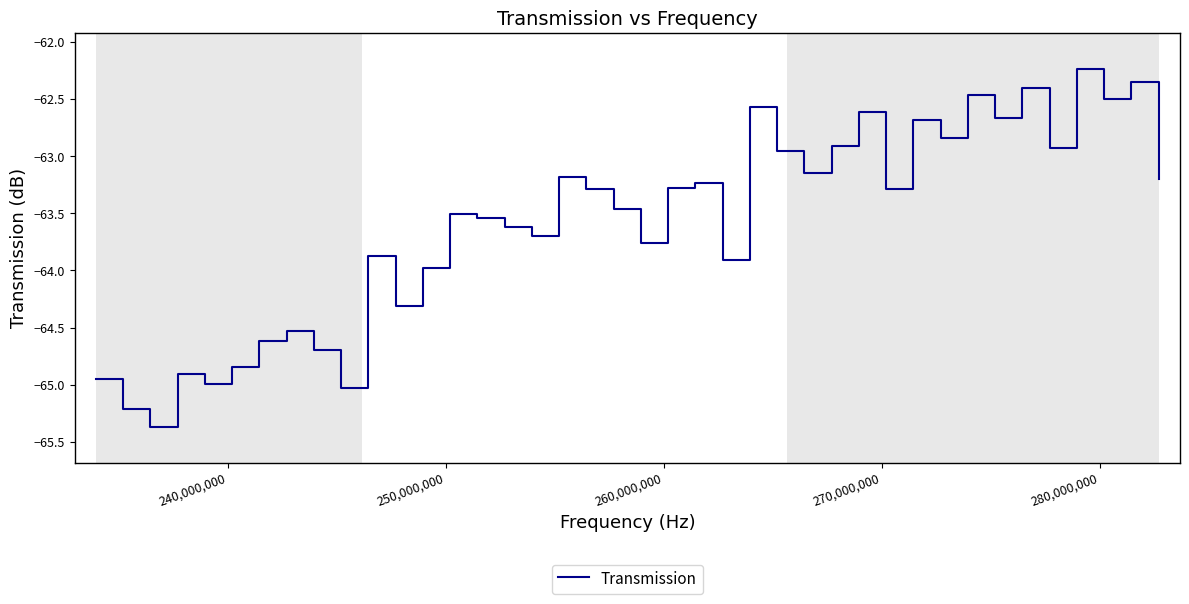

What is the maximum value shown in the chart?

-62.2